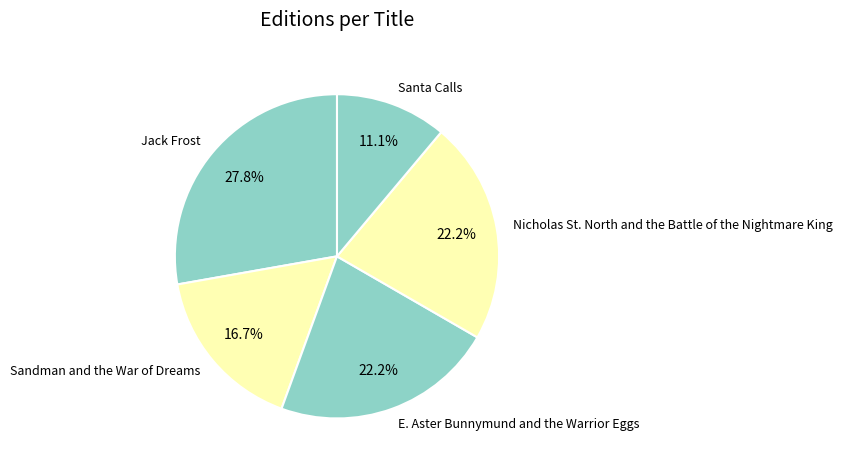

Does Jack Frost represent more than half of the total?

No